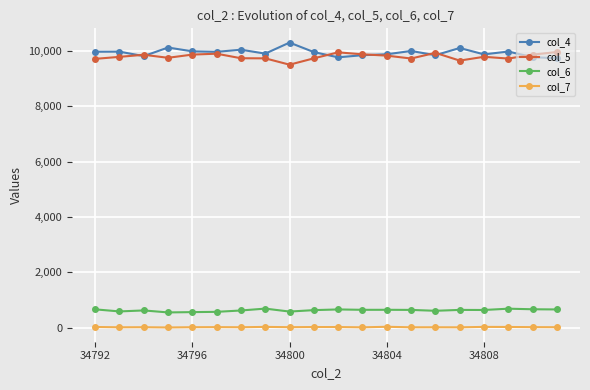

What is the sum of all col_5 values?

196008